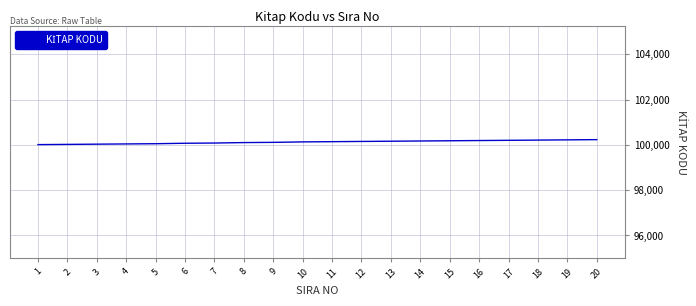

What is the difference between the maximum and minimum values?

220